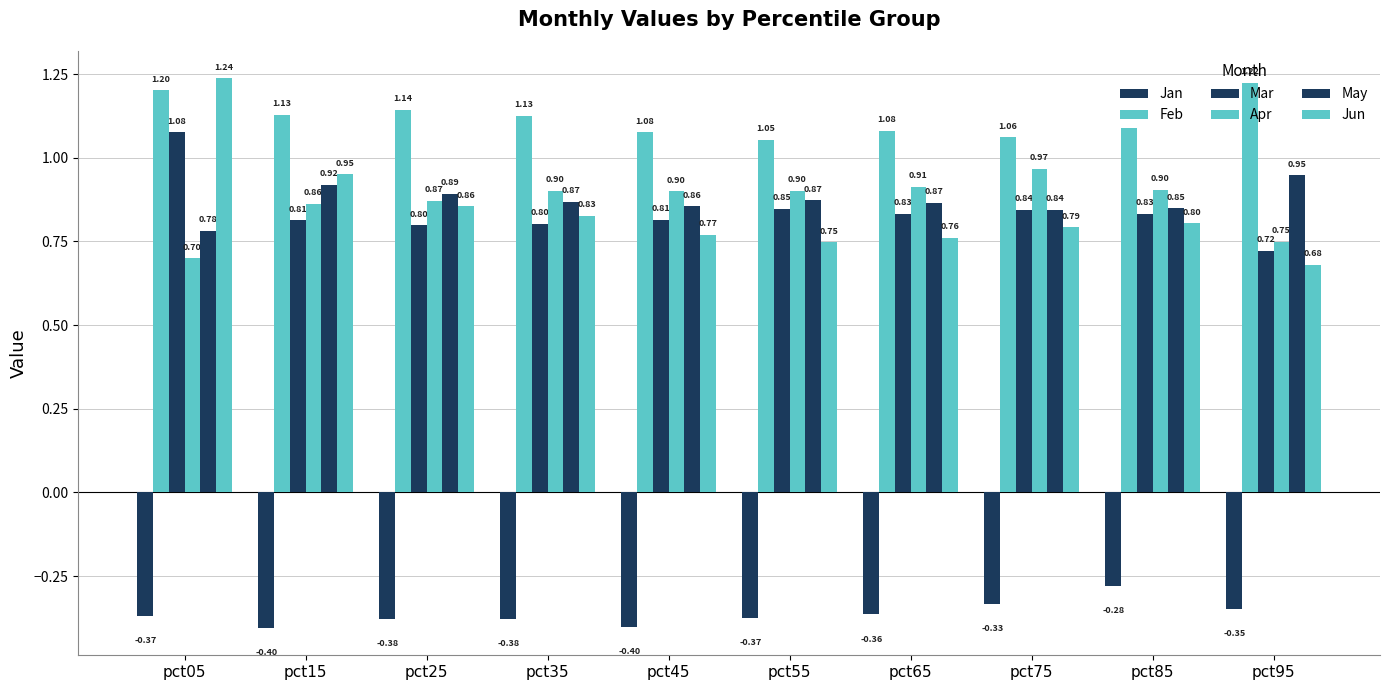

How many bars are there in each group?

6